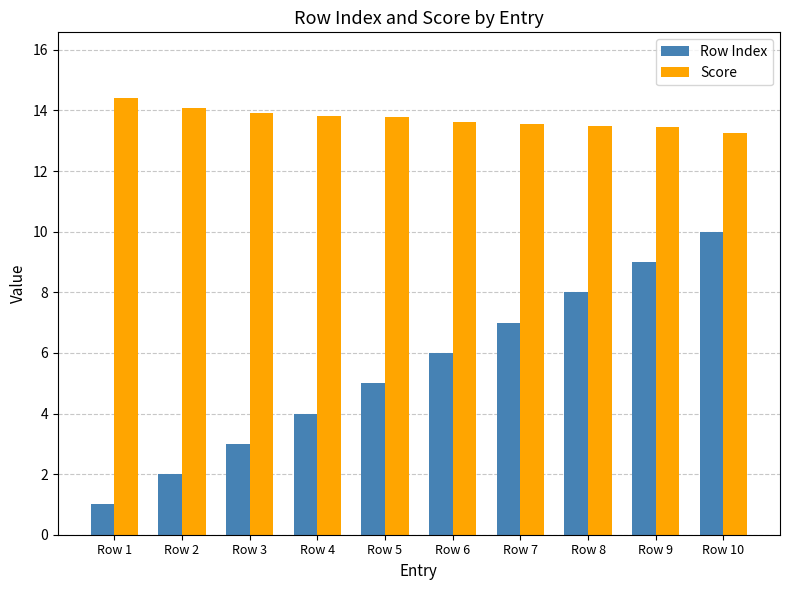

Which label corresponds to the largest value in the chart?

Row 1